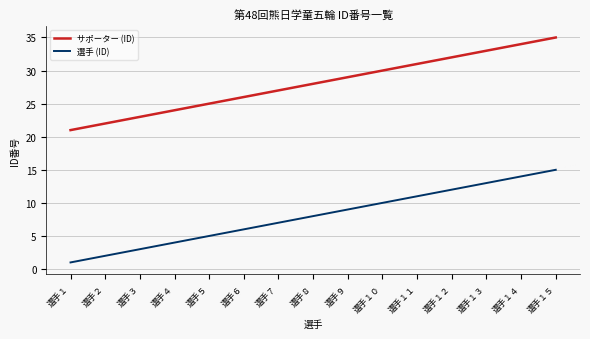

Which category has the lowest value in the サポーター (ID) series?

選手１